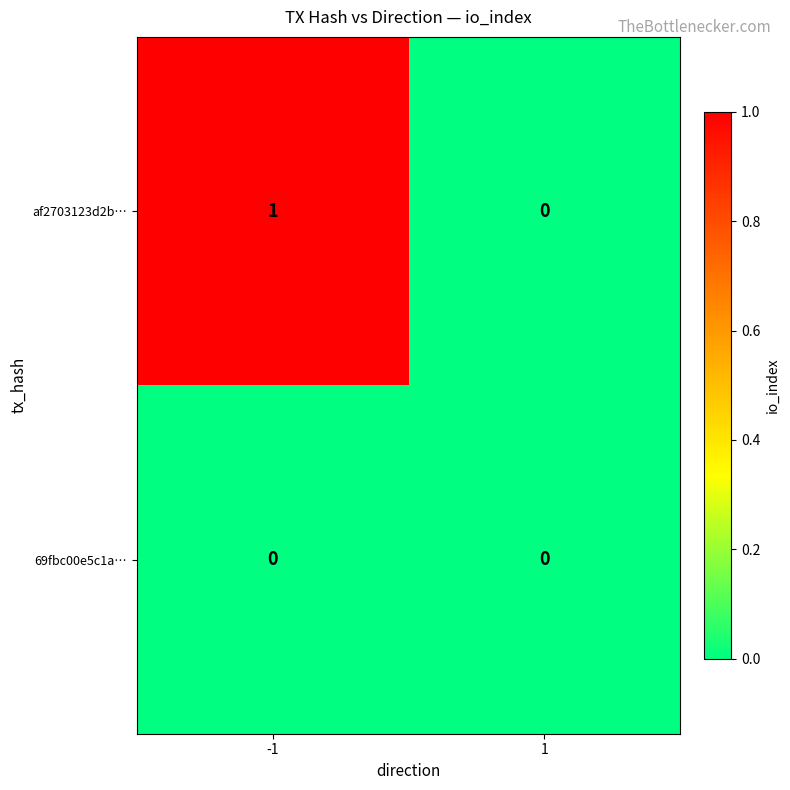

List the series in order of their peak value, lowest first.

69fbc00e5c1a…, af2703123d2b…